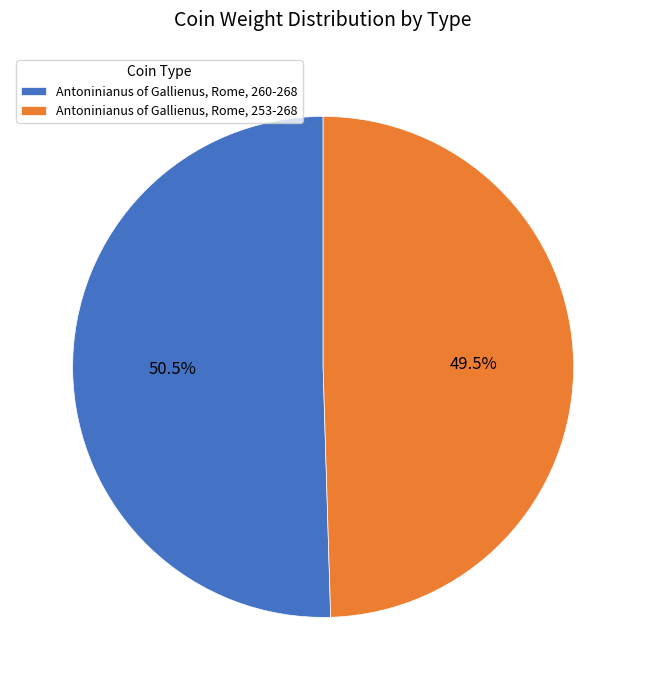

What percentage is NOT represented by Antoninianus of Gallienus, Rome, 253-268?

50.5%